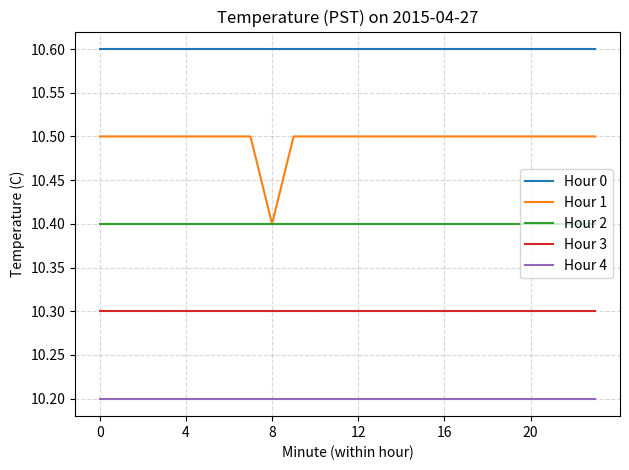

Reading right to left, transcribe all the data shown in this chart.

Hour 0: 10.6	10.6	10.6	10.6	10.6	10.6	10.6	10.6	10.6	10.6	10.6	10.6	10.6	10.6	10.6	10.6	10.6	10.6	10.6	10.6	10.6	10.6	10.6	10.6
Hour 1: 10.5	10.5	10.5	10.5	10.5	10.5	10.5	10.5	10.5	10.5	10.5	10.5	10.5	10.5	10.5	10.4	10.5	10.5	10.5	10.5	10.5	10.5	10.5	10.5
Hour 2: 10.4	10.4	10.4	10.4	10.4	10.4	10.4	10.4	10.4	10.4	10.4	10.4	10.4	10.4	10.4	10.4	10.4	10.4	10.4	10.4	10.4	10.4	10.4	10.4
Hour 3: 10.3	10.3	10.3	10.3	10.3	10.3	10.3	10.3	10.3	10.3	10.3	10.3	10.3	10.3	10.3	10.3	10.3	10.3	10.3	10.3	10.3	10.3	10.3	10.3
Hour 4: 10.2	10.2	10.2	10.2	10.2	10.2	10.2	10.2	10.2	10.2	10.2	10.2	10.2	10.2	10.2	10.2	10.2	10.2	10.2	10.2	10.2	10.2	10.2	10.2